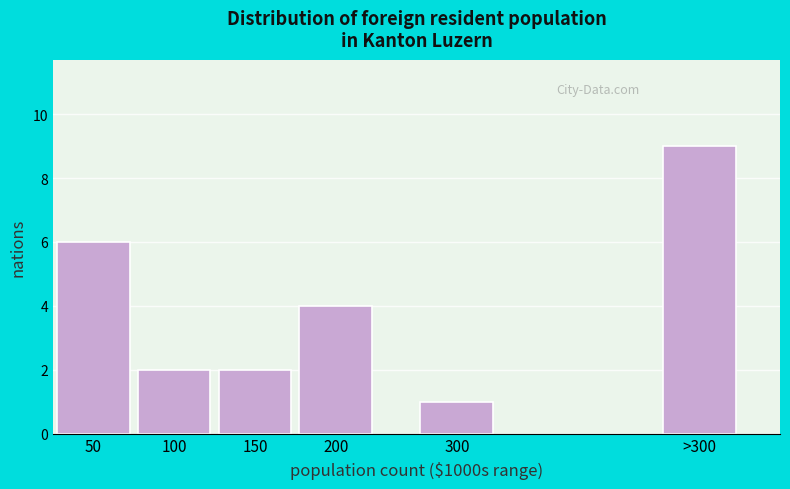

Reading left to right, what are all the values shown in this chart?

50=6	100=2	150=2	200=4	300=1	>300=9